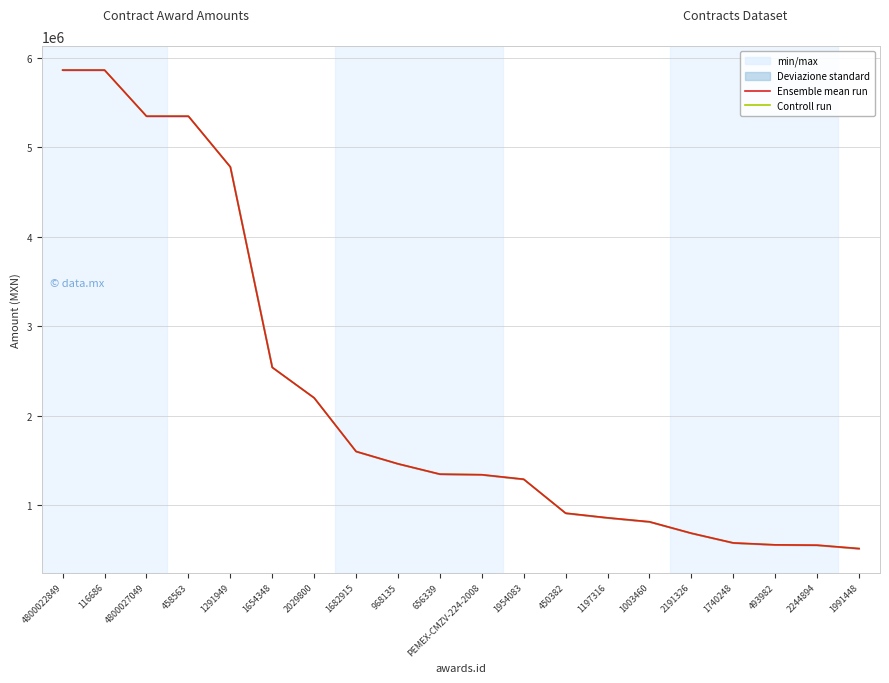

True or false: Controll run has a value of 2202444.3 at 2029800.

True